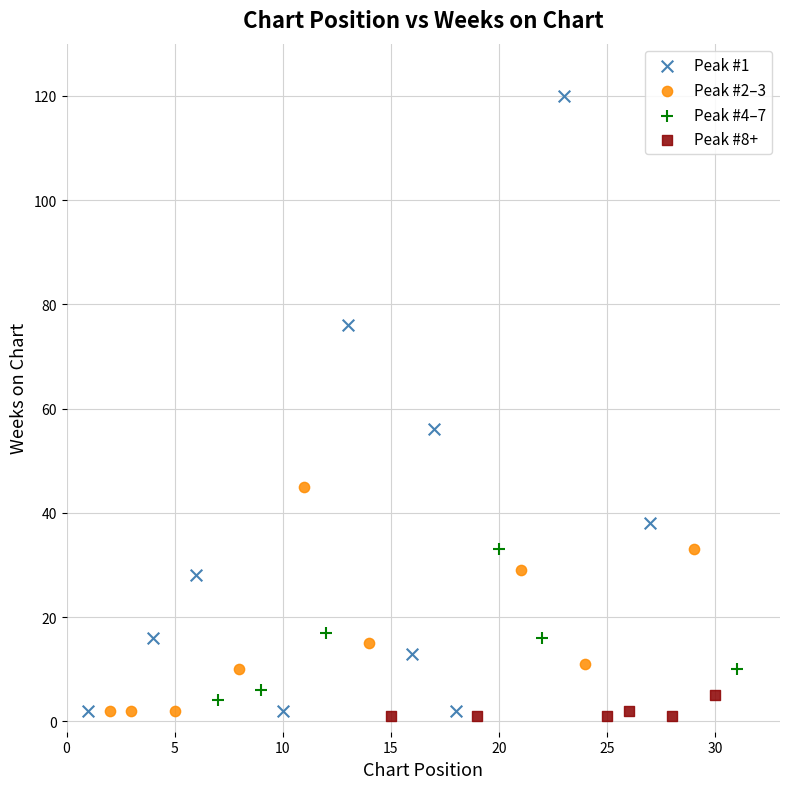

Which series has the widest spread of Y values?

Peak #1